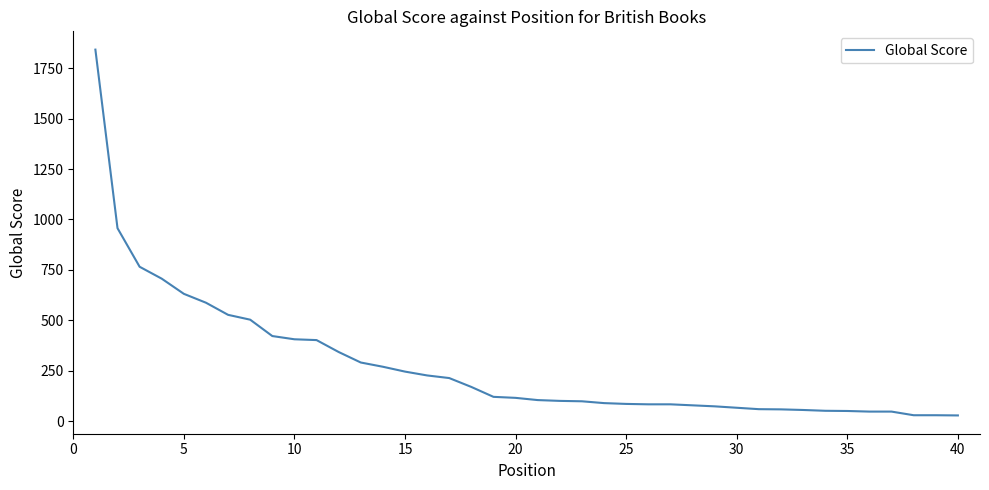

What is the maximum value shown in the chart?

1841